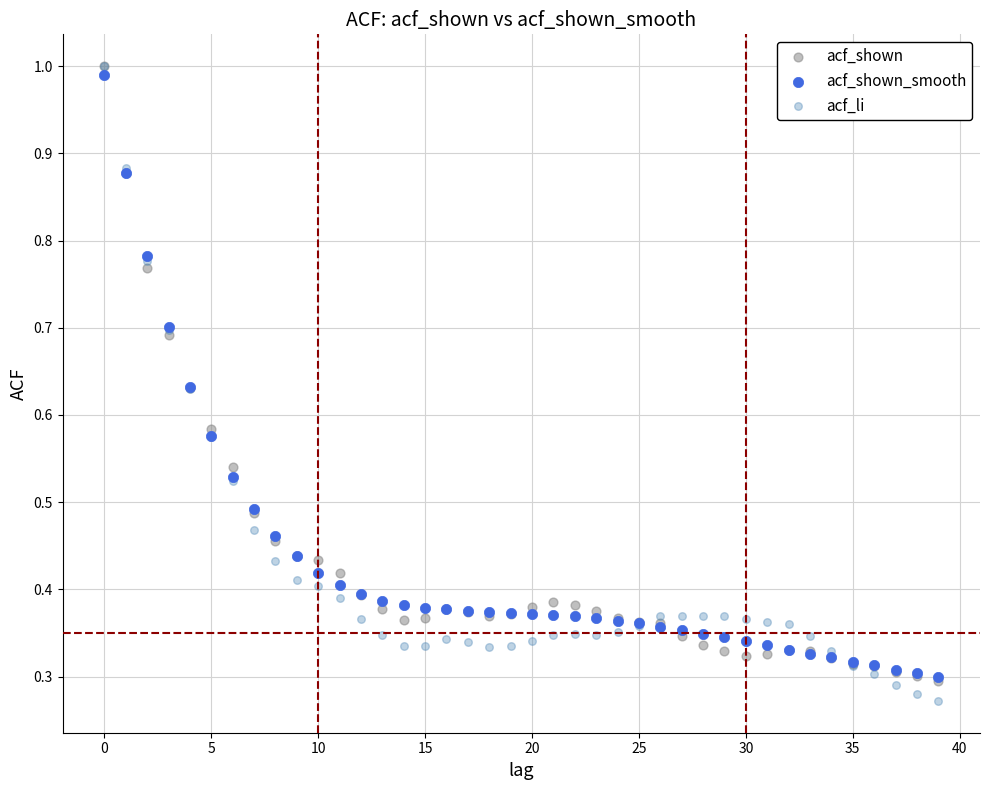

Which series has the largest Y range (max minus min)?

acf_li